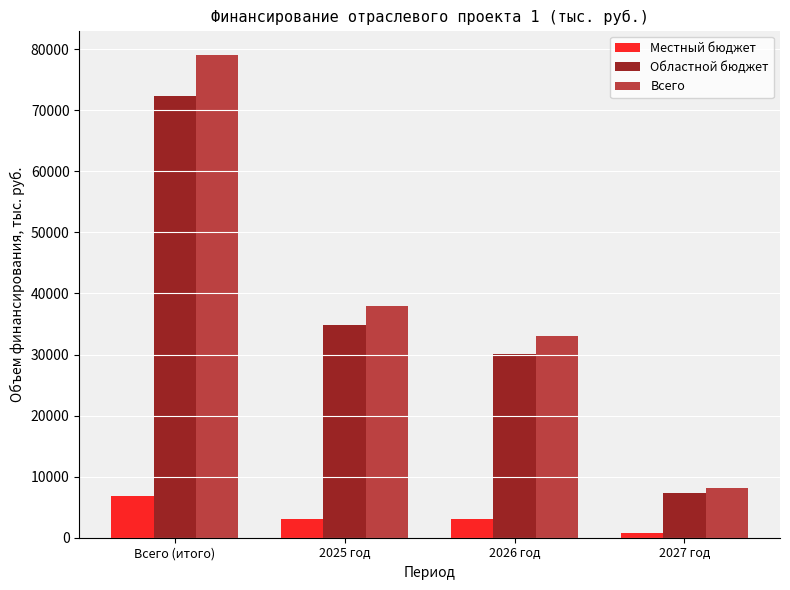

List the series in order of their peak value, lowest first.

Местный бюджет, Областной бюджет, Всего